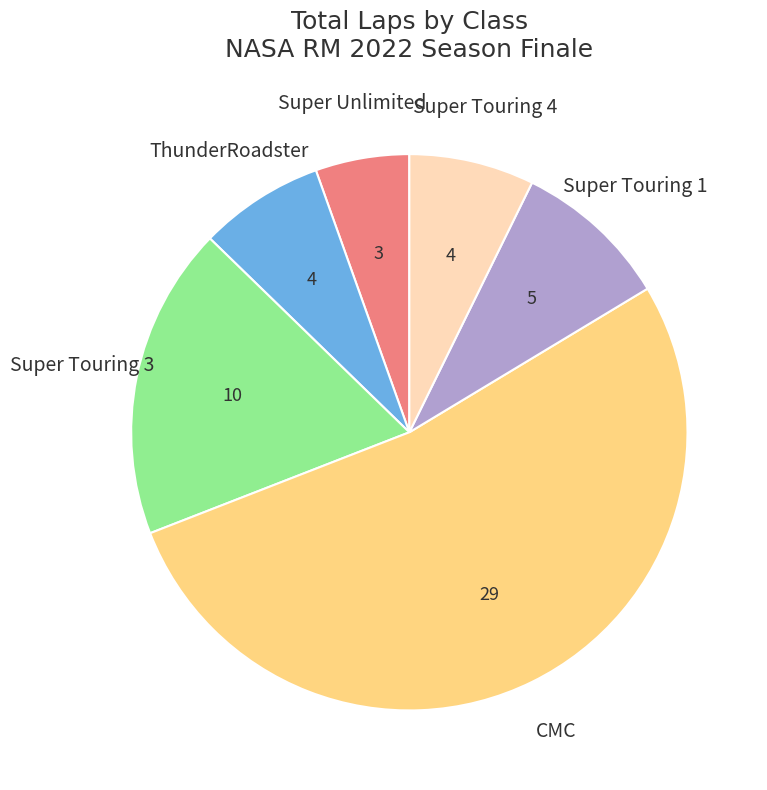

Is there a majority slice in this chart?

Yes